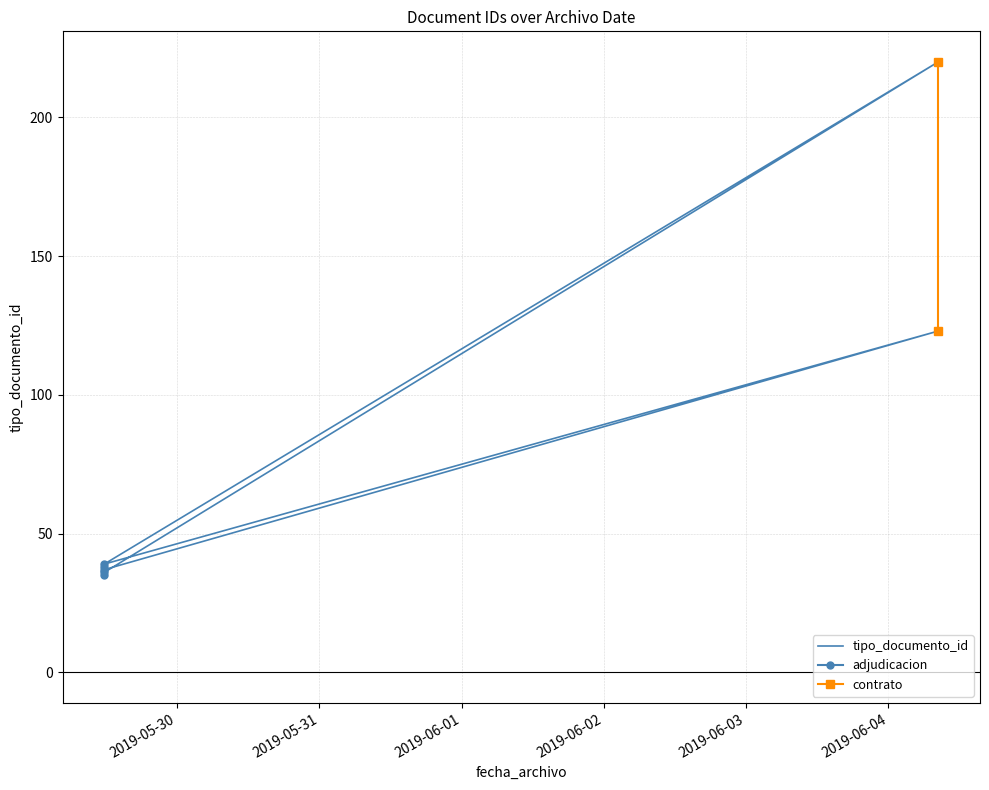

The value at 2019-05-29 11:44:03 is 58. True or false?

False